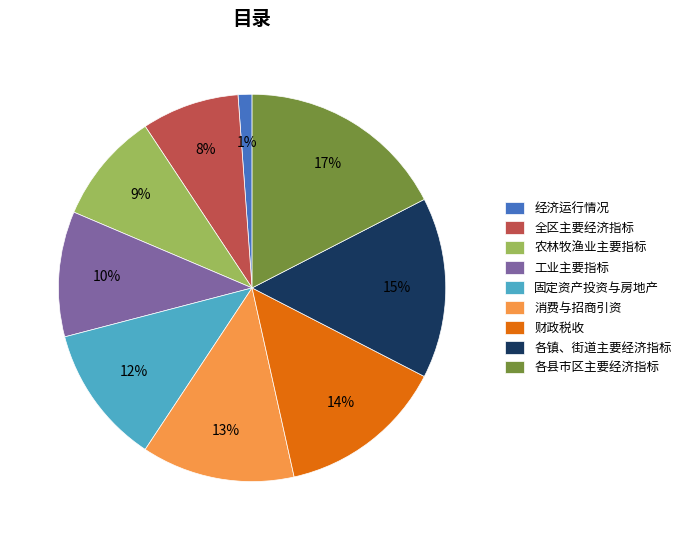

Count the number of slices in the pie.

9